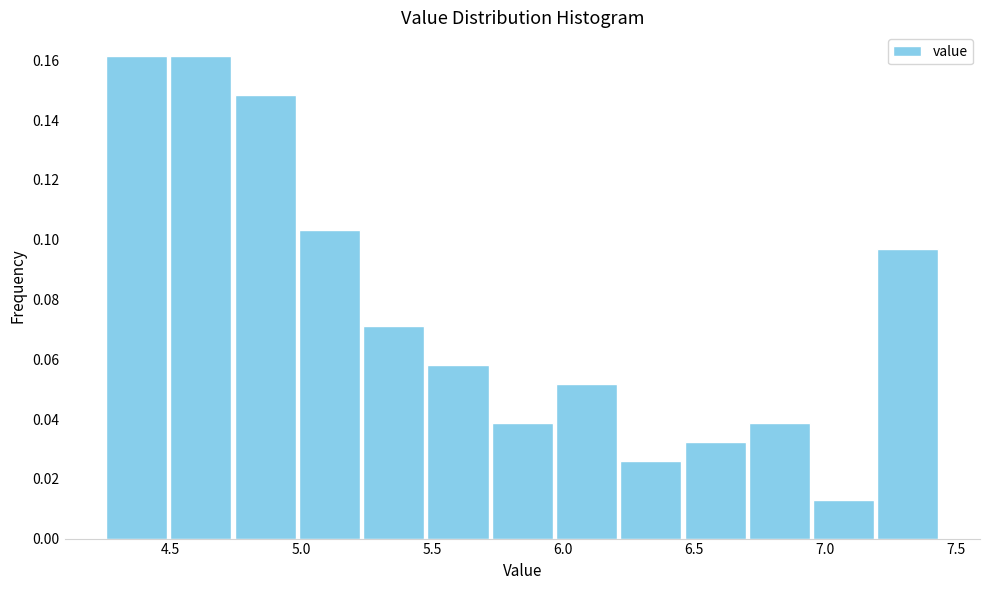

Reading left to right, list every bar in this chart as the range it spans on the x-axis followed by its height. Neither the bar edges nor the heights are printed on the chart, so give them approximately, as read against the axes.

4.25 to 4.50: 0.162
4.50 to 4.75: 0.162
4.75 to 5.00: 0.148
5.00 to 5.25: 0.104
5.25 to 5.50: 0.070
5.50 to 5.70: 0.058
5.70 to 5.95: 0.038
5.95 to 6.20: 0.052
6.20 to 6.45: 0.026
6.45 to 6.70: 0.032
6.70 to 6.95: 0.038
6.95 to 7.20: 0.012
7.20 to 7.45: 0.096